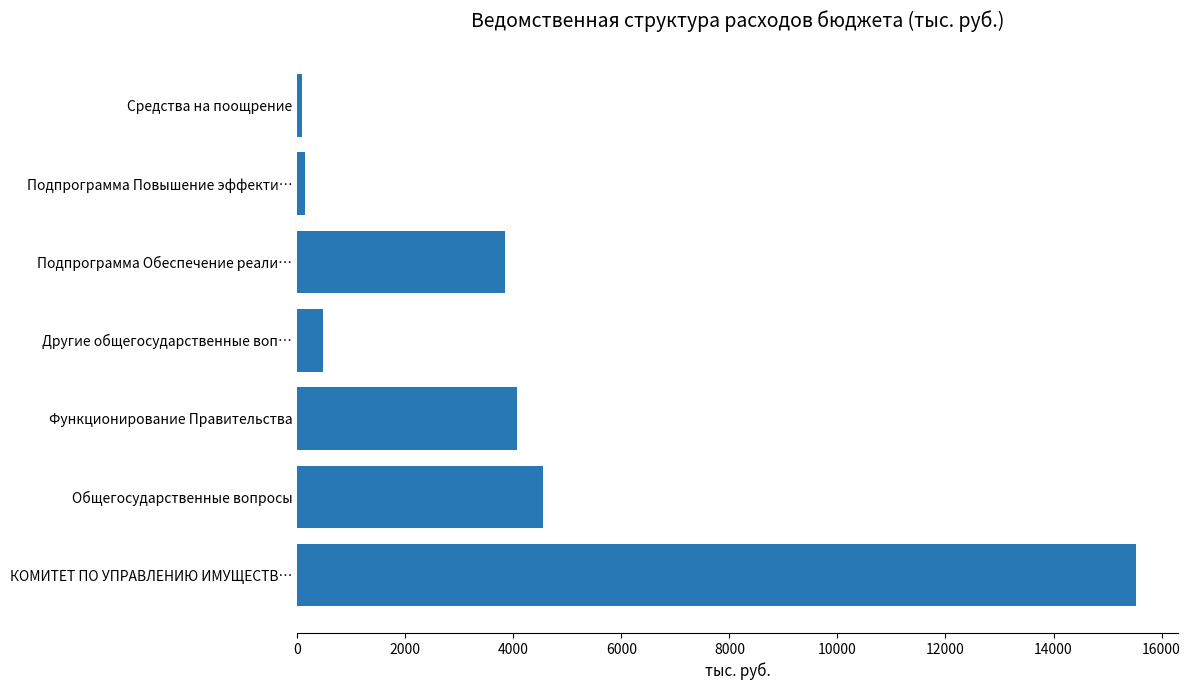

What is the average value?

4100.9